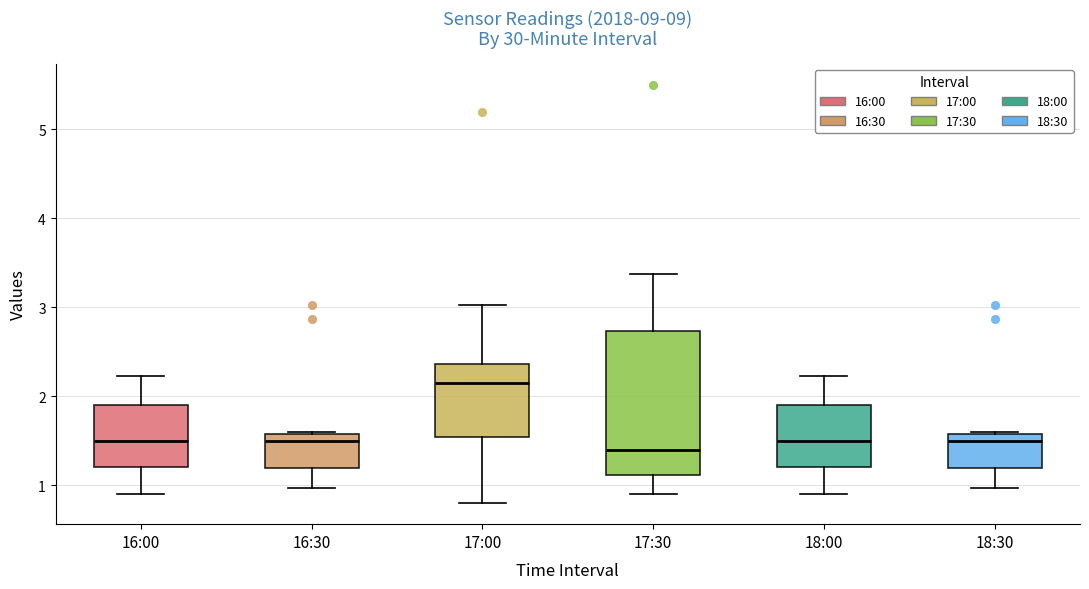

Reading left to right, transcribe this box plot: for each box, give where its median line is, the range the box spans, and where its two whiskers end, as read against the y-axis. The values are not printed on the chart, so give them approximately, as read against the axis.

16:00: median 1.5, box 1.2 to 1.9, whiskers 0.9 to 2.2
16:30: median 1.5, box 1.2 to 1.6, whiskers 1.0 to 1.6
17:00: median 2.2, box 1.5 to 2.4, whiskers 0.8 to 3.0
17:30: median 1.4, box 1.1 to 2.7, whiskers 0.9 to 3.4
18:00: median 1.5, box 1.2 to 1.9, whiskers 0.9 to 2.2
18:30: median 1.5, box 1.2 to 1.6, whiskers 1.0 to 1.6